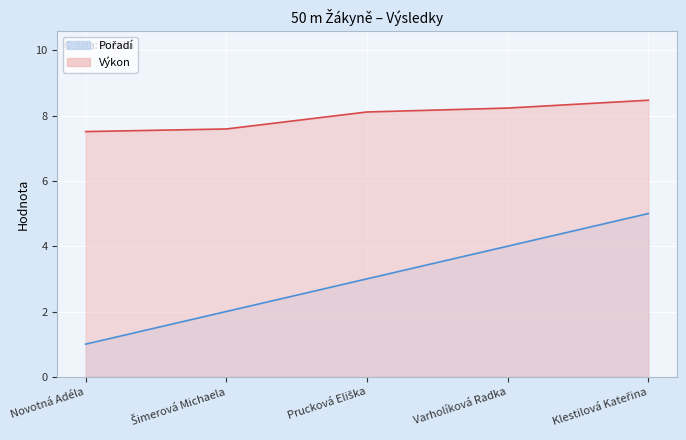

What is the total value across all series at Prucková Eliška?

11.1